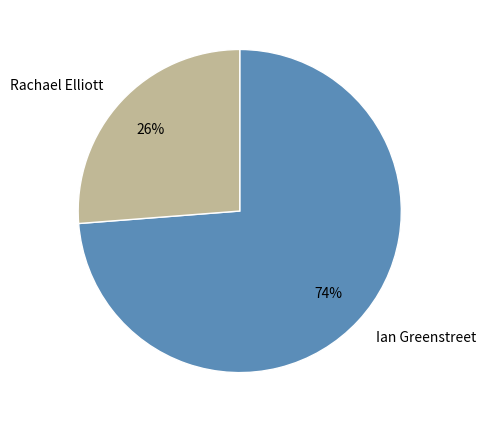

Is there any slice that represents more than half of the pie?

Yes